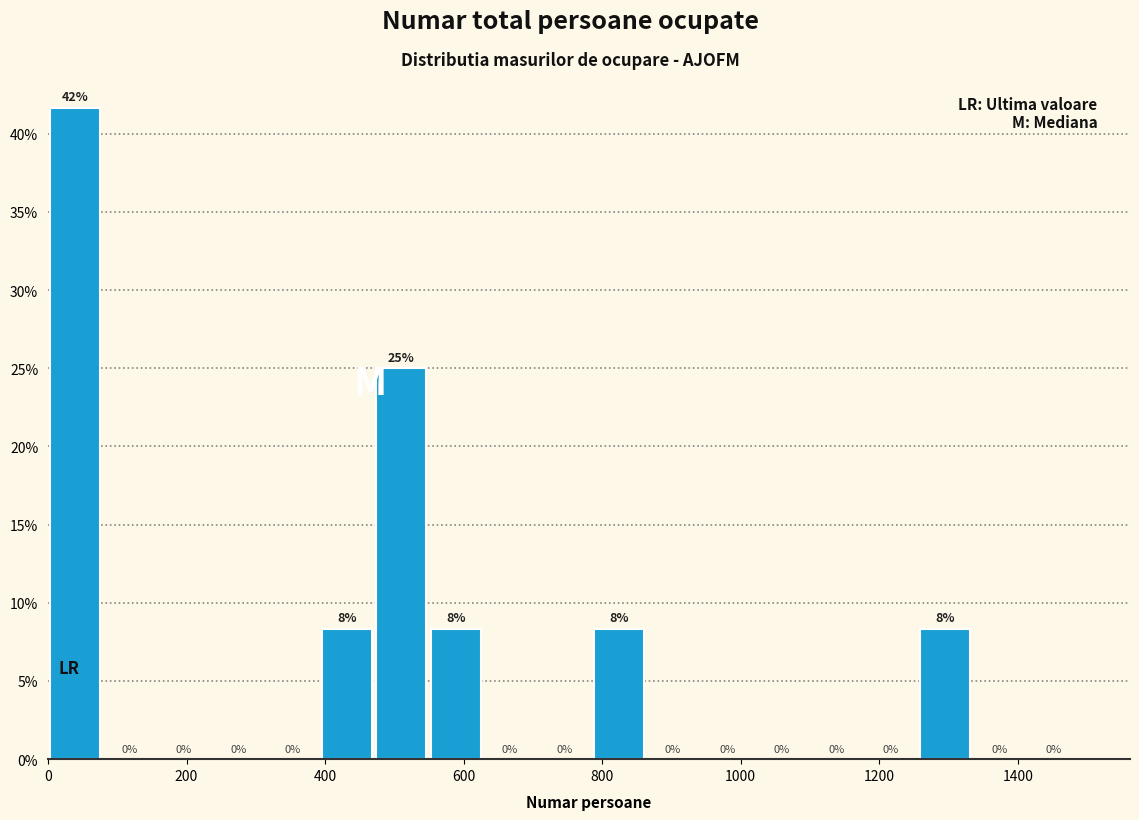

Read against the x-axis, roughly where is the centre of the tallest bar?

40